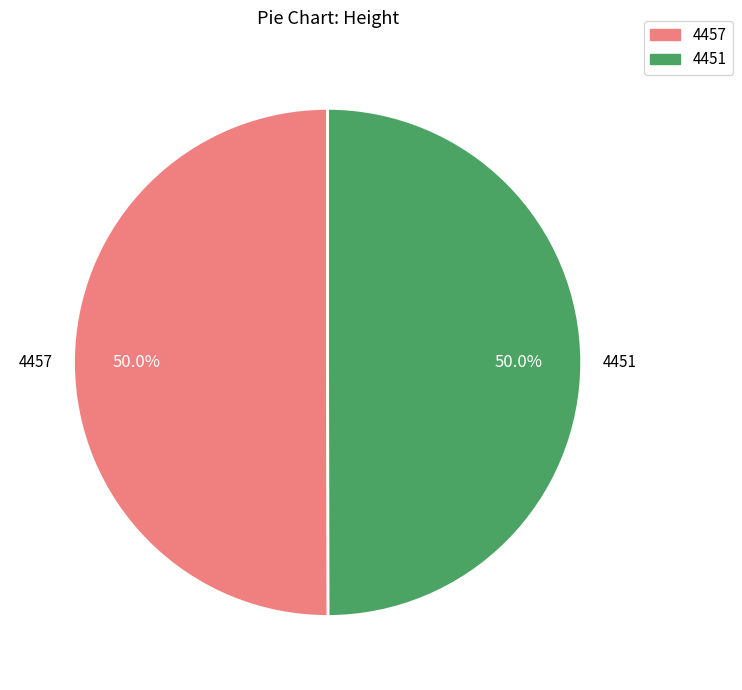

The 4451 slice represents 50% of the pie. True or false?

True